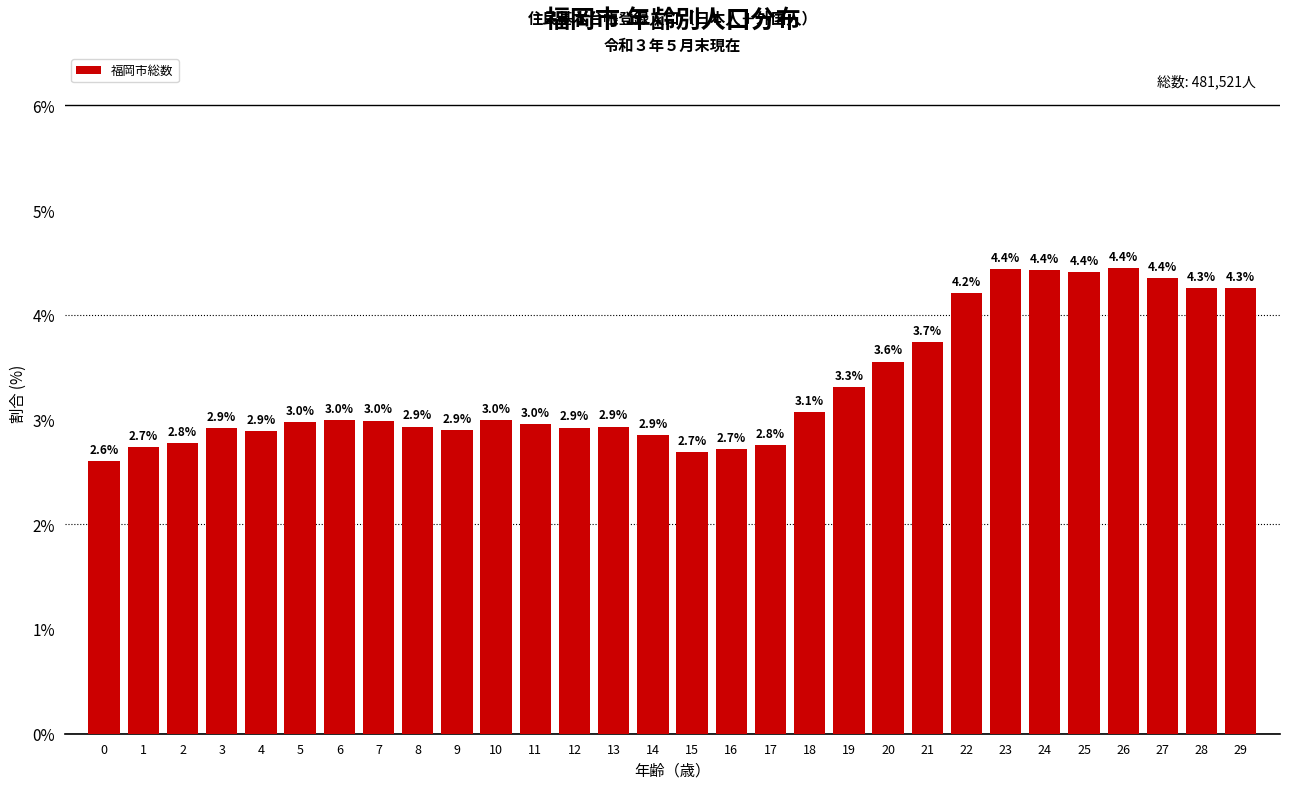

Reading left to right, transcribe all the data shown in this chart.

2.6	2.7	2.8	2.9	2.9	3.0	3.0	3.0	2.9	2.9	3.0	3.0	2.9	2.9	2.9	2.7	2.7	2.8	3.1	3.3	3.6	3.7	4.2	4.4	4.4	4.4	4.4	4.4	4.3	4.3